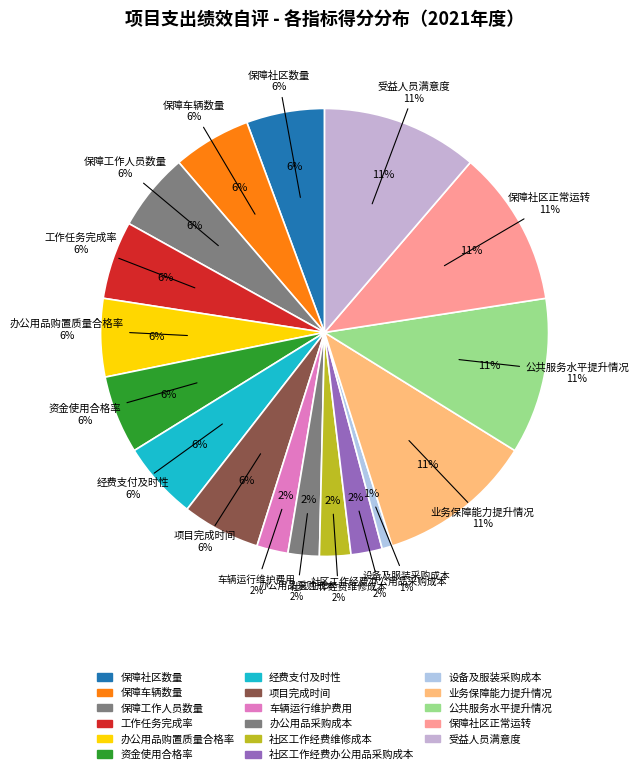

Which category has the smallest portion of the pie?

设备及服装采购成本